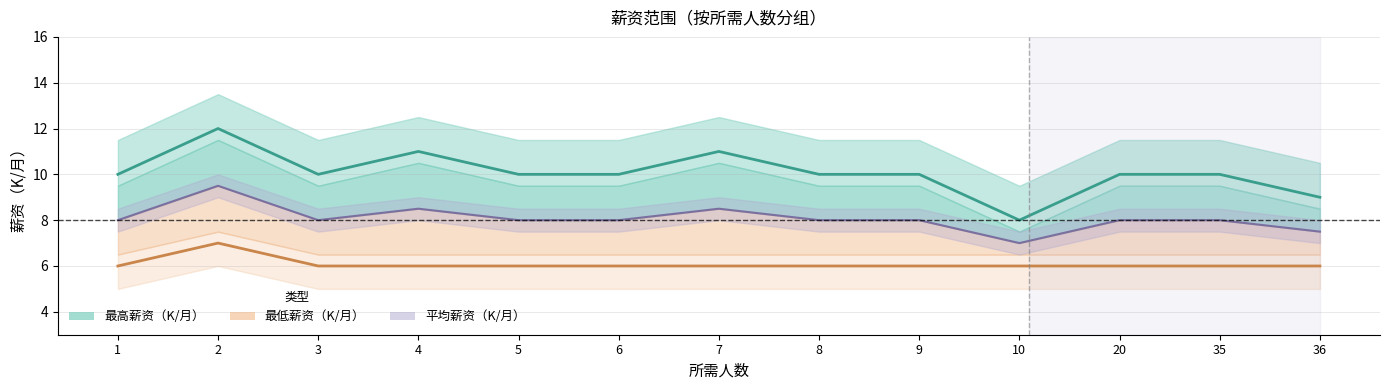

At which label is 平均薪资（K/月） closest to 8?

1